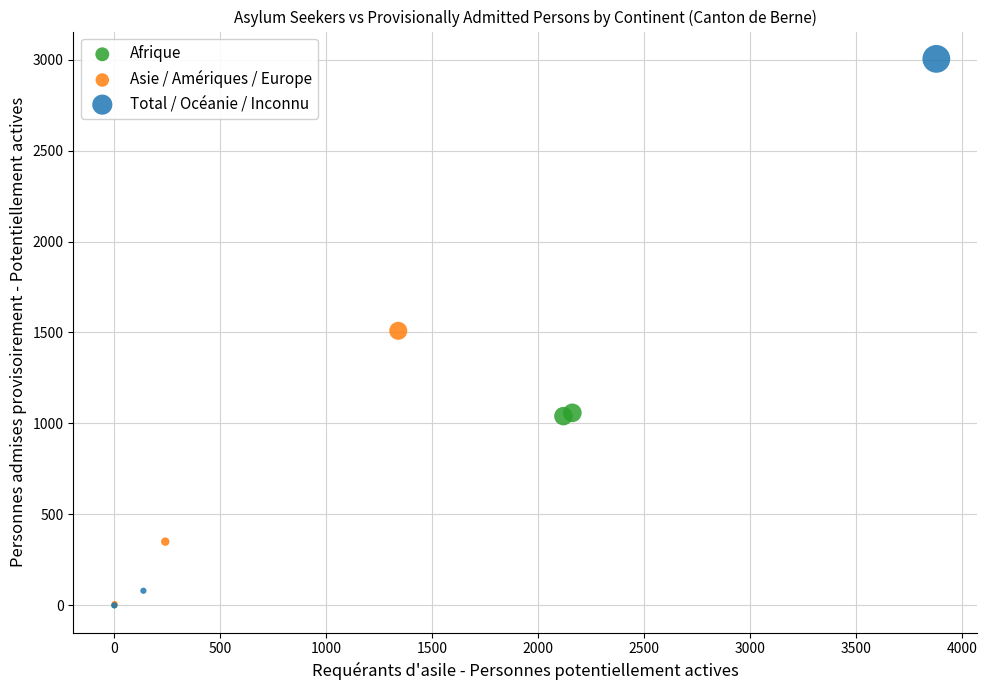

Which series has the widest spread of Y values?

Total / Océanie / Inconnu